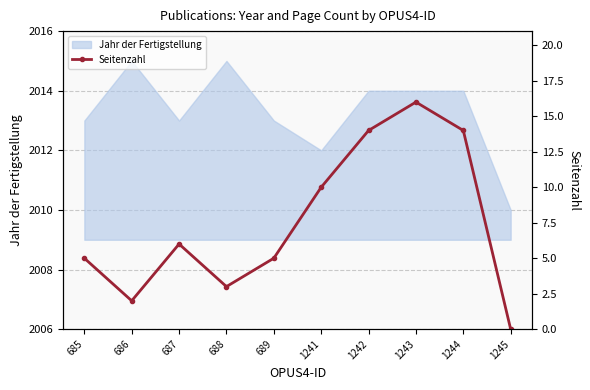

List the labels in order of value, smallest first.

1245, 686, 688, 685, 689, 687, 1241, 1242, 1244, 1243